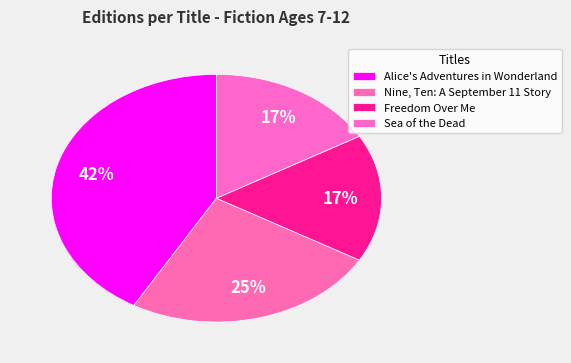

True or false: Freedom Over Me accounts for 22% of the total.

False